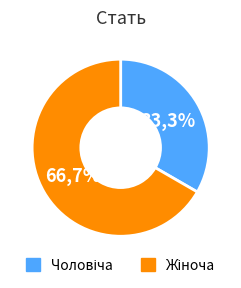

Is it true that Чоловіча is 27% of the pie?

False